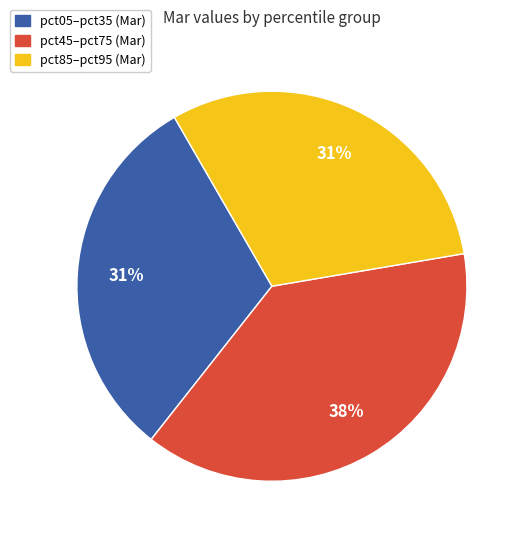

Count the number of slices in the pie.

3